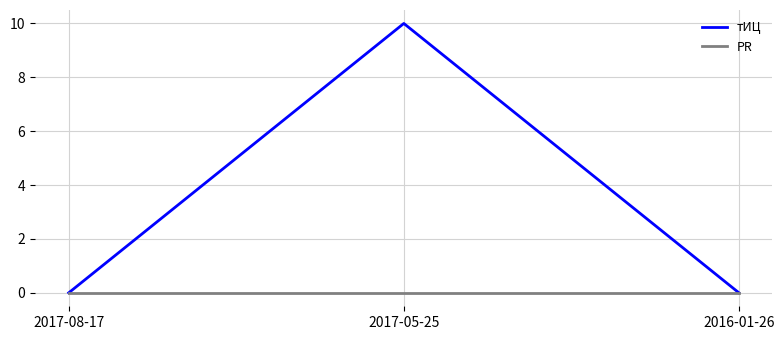

Count the number of categories in the chart.

3